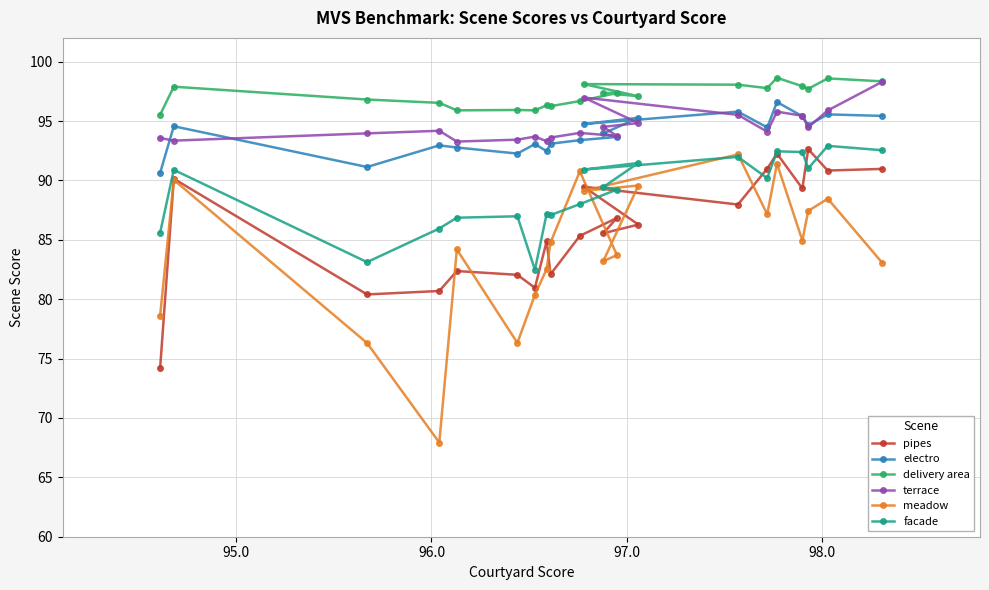

Which series has the largest total across all categories?

delivery area